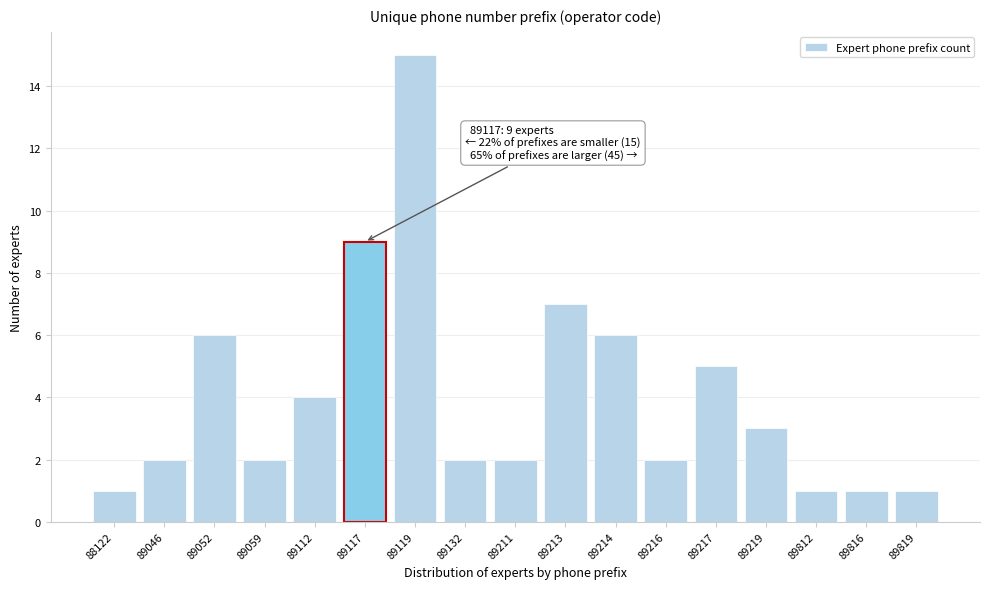

Reading left to right, list all the values displayed in this chart.

88122=1	89046=2	89052=6	89059=2	89112=4	89117=9	89119=15	89132=2	89211=2	89213=7	89214=6	89216=2	89217=5	89219=3	89812=1	89816=1	89819=1